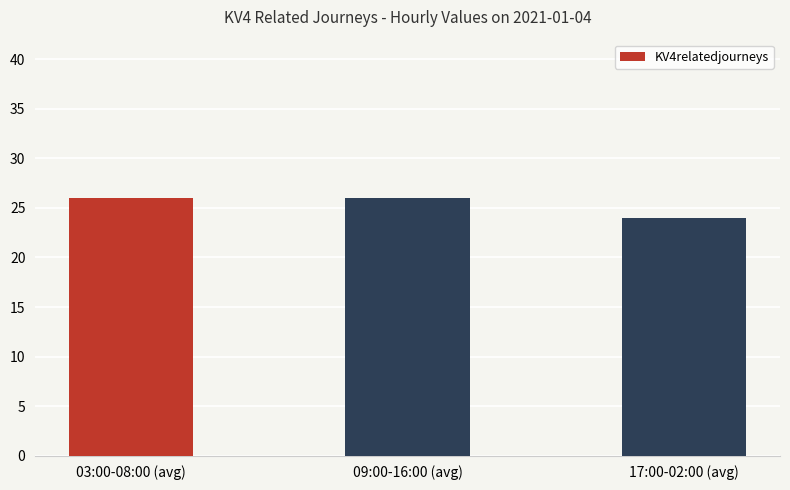

What is the maximum value shown in the chart?

26